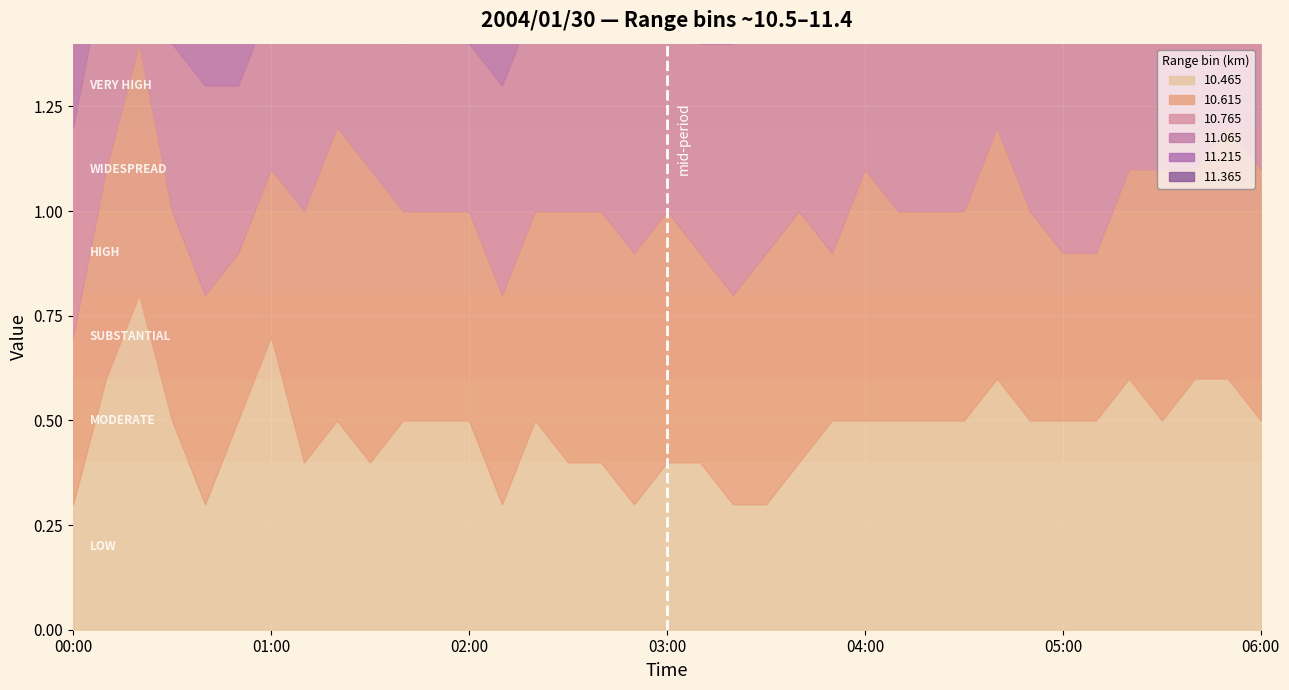

Reading left to right, list all the values displayed in this chart.

 10.465: 00:00=0.3	00:10=0.6	00:20=0.8	00:30=0.5	00:40=0.3	00:50=0.5	01:00=0.7	01:10=0.4	01:20=0.5	01:30=0.4	01:40=0.5	01:50=0.5	02:00=0.5	02:10=0.3	02:20=0.5	02:30=0.4	02:40=0.4	02:50=0.3	03:00=0.4	03:10=0.4	03:20=0.3	03:30=0.3	03:40=0.4	03:50=0.5	04:00=0.5	04:10=0.5	04:20=0.5	04:30=0.5	04:40=0.6	04:50=0.5	05:00=0.5	05:10=0.5	05:20=0.6	05:30=0.5	05:40=0.6	05:50=0.6	06:00=0.5
 10.615: 00:00=0.4	00:10=0.5	00:20=0.6	00:30=0.5	00:40=0.5	00:50=0.4	01:00=0.4	01:10=0.6	01:20=0.7	01:30=0.7	01:40=0.5	01:50=0.5	02:00=0.5	02:10=0.5	02:20=0.5	02:30=0.6	02:40=0.6	02:50=0.6	03:00=0.6	03:10=0.5	03:20=0.5	03:30=0.6	03:40=0.6	03:50=0.4	04:00=0.6	04:10=0.5	04:20=0.5	04:30=0.5	04:40=0.6	04:50=0.5	05:00=0.4	05:10=0.4	05:20=0.5	05:30=0.6	05:40=0.5	05:50=0.6	06:00=0.6
 10.765: 00:00=0.5	00:10=0.5	00:20=0.6	00:30=0.4	00:40=0.5	00:50=0.4	01:00=0.4	01:10=0.5	01:20=0.5	01:30=0.5	01:40=0.4	01:50=0.5	02:00=0.4	02:10=0.5	02:20=0.5	02:30=0.8	02:40=1.0	02:50=0.8	03:00=0.6	03:10=0.5	03:20=0.6	03:30=0.7	03:40=0.8	03:50=0.7	04:00=0.8	04:10=0.6	04:20=0.7	04:30=0.7	04:40=0.7	04:50=0.6	05:00=0.6	05:10=0.6	05:20=0.5	05:30=0.7	05:40=0.6	05:50=0.7	06:00=0.6
 11.065: 00:00=0.5	00:10=0.6	00:20=0.6	00:30=0.5	00:40=0.5	00:50=0.6	01:00=0.6	01:10=0.5	01:20=0.5	01:30=0.5	01:40=0.5	01:50=0.5	02:00=0.5	02:10=0.6	02:20=0.7	02:30=0.6	02:40=0.7	02:50=0.7	03:00=0.8	03:10=0.7	03:20=0.7	03:30=0.6	03:40=0.6	03:50=0.6	04:00=0.5	04:10=0.5	04:20=0.6	04:30=0.7	04:40=0.6	04:50=0.6	05:00=0.5	05:10=0.5	05:20=0.5	05:30=0.6	05:40=0.6	05:50=0.6	06:00=0.5
 11.215: 00:00=0.8	00:10=0.7	00:20=0.5	00:30=0.5	00:40=0.6	00:50=0.8	01:00=0.7	01:10=0.6	01:20=0.7	01:30=0.5	01:40=0.5	01:50=0.8	02:00=0.7	02:10=0.7	02:20=0.6	02:30=0.7	02:40=0.5	02:50=0.5	03:00=0.5	03:10=0.5	03:20=0.8	03:30=0.7	03:40=0.7	03:50=0.7	04:00=0.7	04:10=0.5	04:20=0.5	04:30=0.5	04:40=0.7	04:50=0.7	05:00=0.5	05:10=0.5	05:20=0.6	05:30=0.5	05:40=0.5	05:50=0.5	06:00=0.5
 11.365: 00:00=0.6	00:10=0.6	00:20=0.8	00:30=0.6	00:40=0.6	00:50=0.5	01:00=0.4	01:10=0.5	01:20=0.8	01:30=0.6	01:40=0.5	01:50=0.7	02:00=0.6	02:10=0.4	02:20=0.4	02:30=0.4	02:40=0.4	02:50=0.8	03:00=0.8	03:10=0.8	03:20=0.6	03:30=0.4	03:40=0.4	03:50=0.6	04:00=0.6	04:10=0.5	04:20=0.6	04:30=0.5	04:40=0.5	04:50=0.5	05:00=0.4	05:10=0.4	05:20=0.6	05:30=0.4	05:40=0.4	05:50=0.4	06:00=0.3